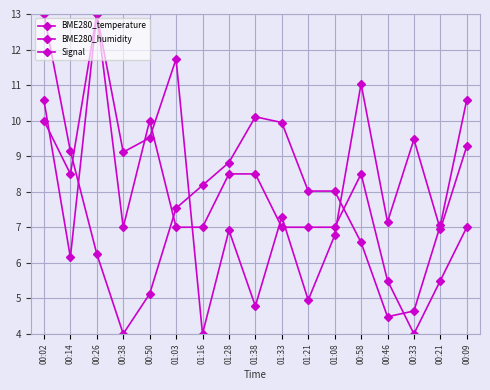

How many lines are shown in the chart?

3